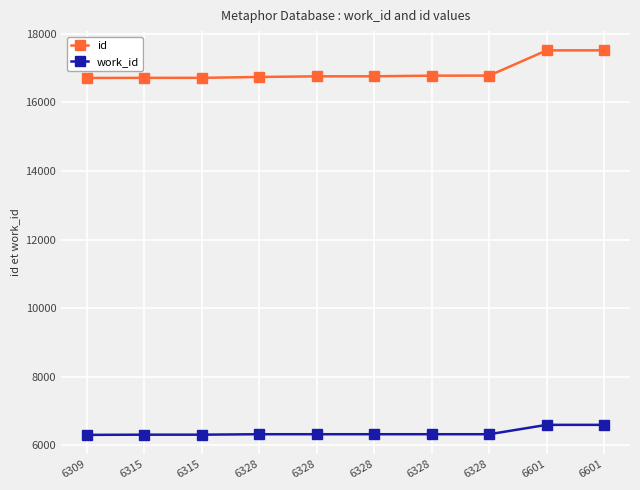

The work_id series shows 6328 at 6328. True or false?

True